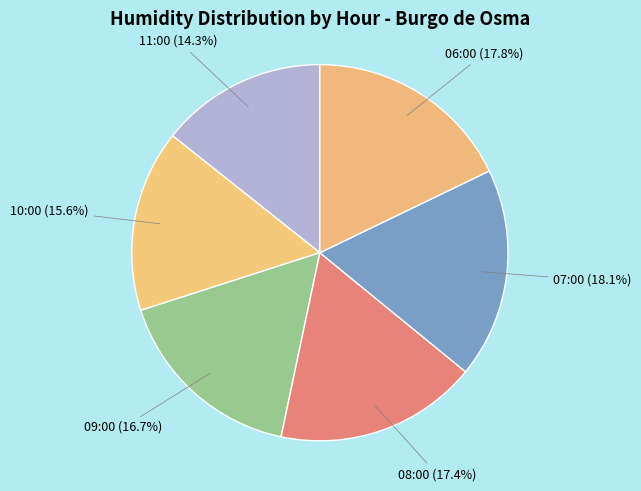

What percentage is the 07:00 slice, to the nearest percent?

18%